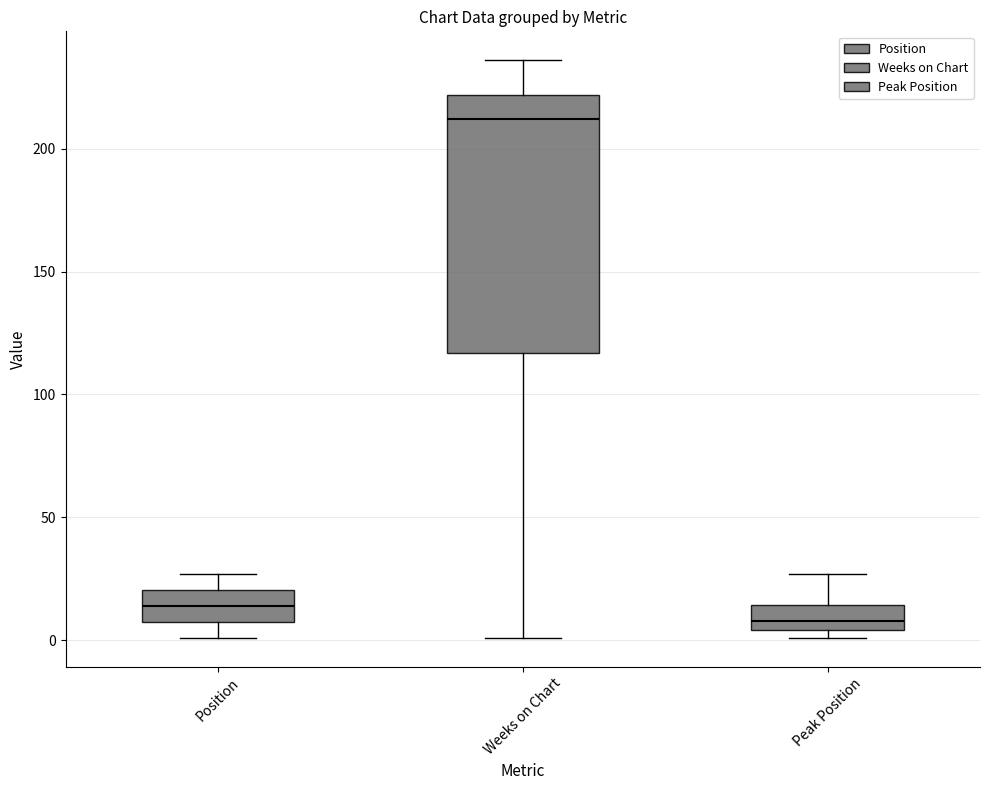

Which box has the highest median line?

Weeks on Chart